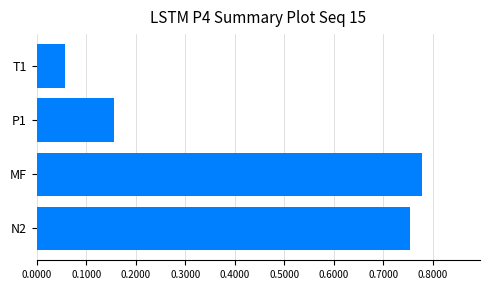

What is the average value?

0.4